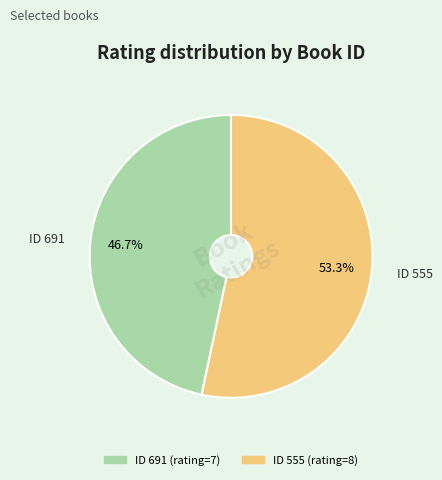

To the nearest percent, what is the average slice percentage?

50%